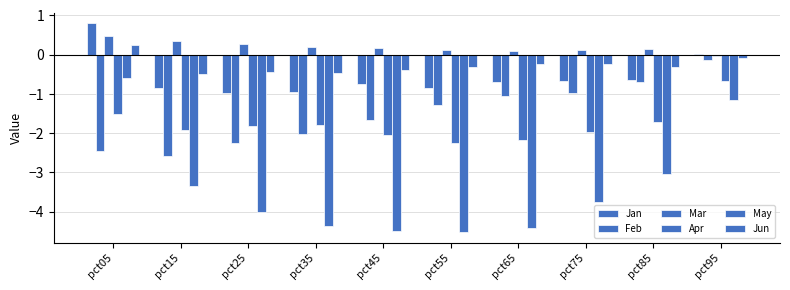

How many groups of bars are there?

10